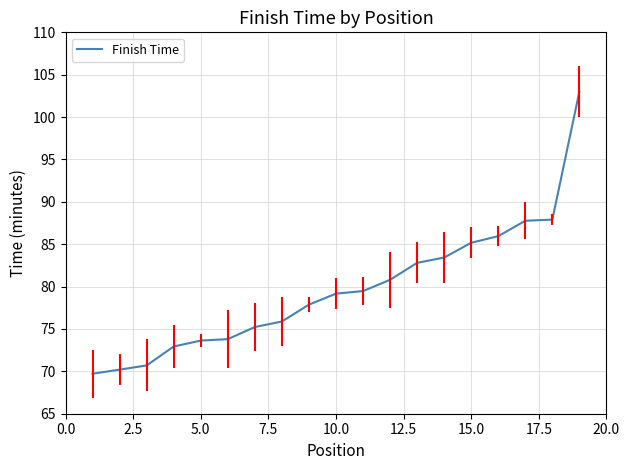

Count the number of categories in the chart.

19